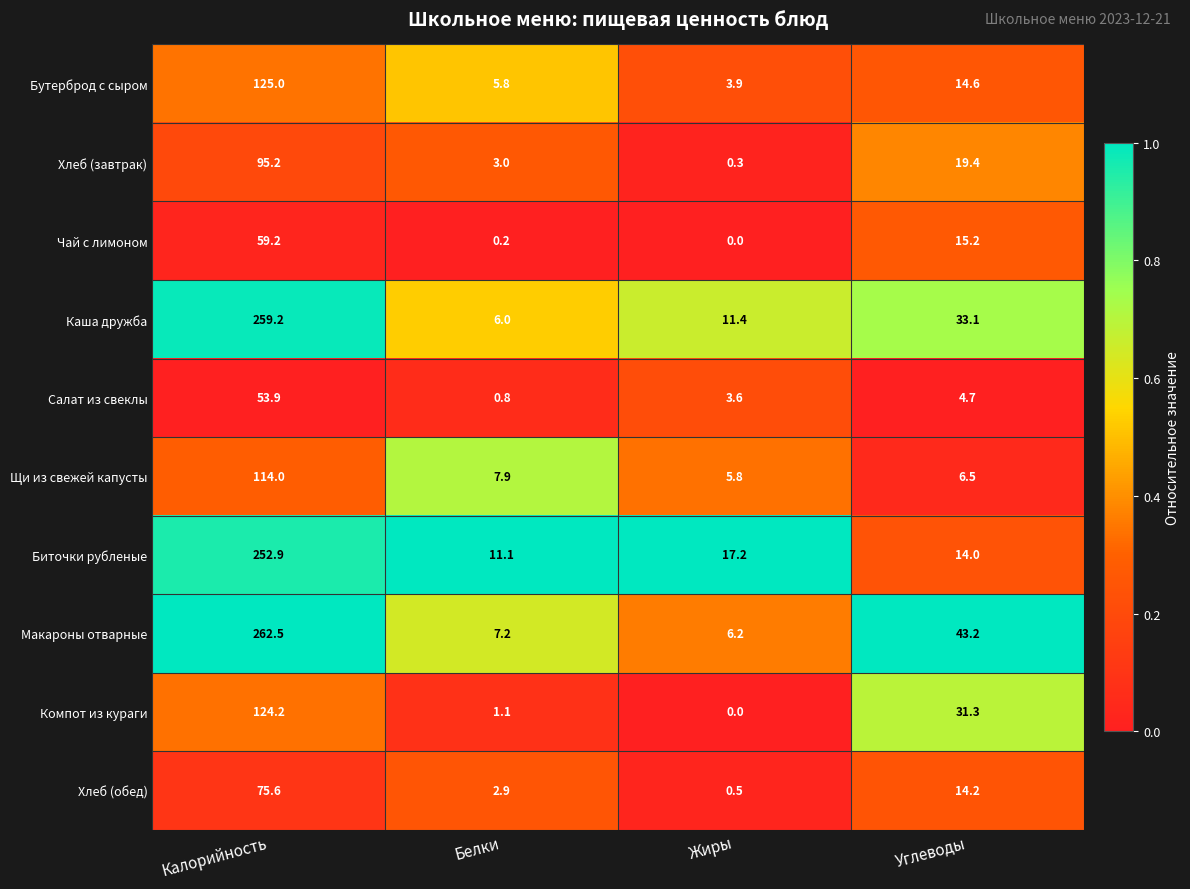

Which category has the lowest value across all series?

Жиры